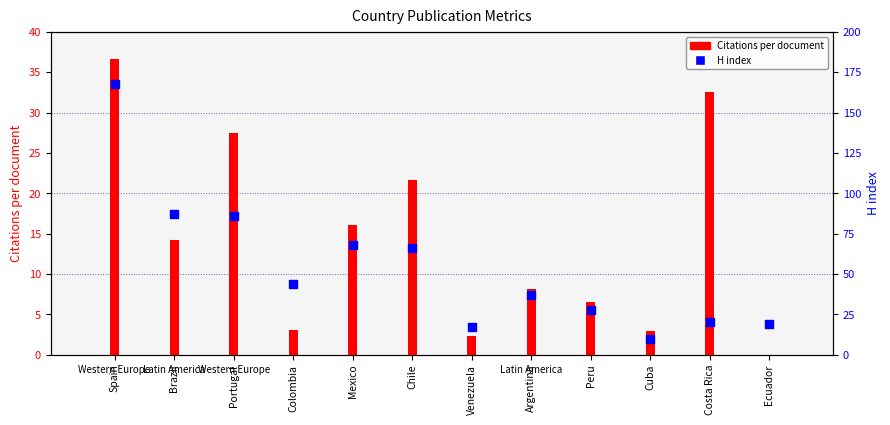

What are all the series names shown in the legend?

Citations per document, H index